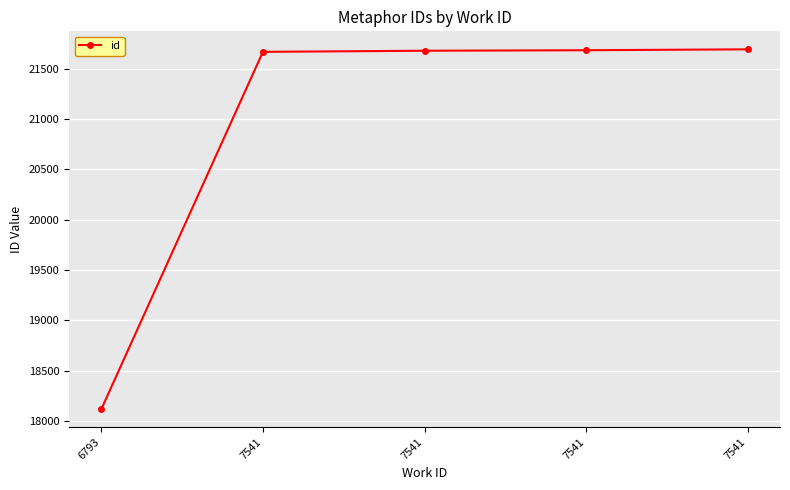

How many lines are shown in the chart?

1